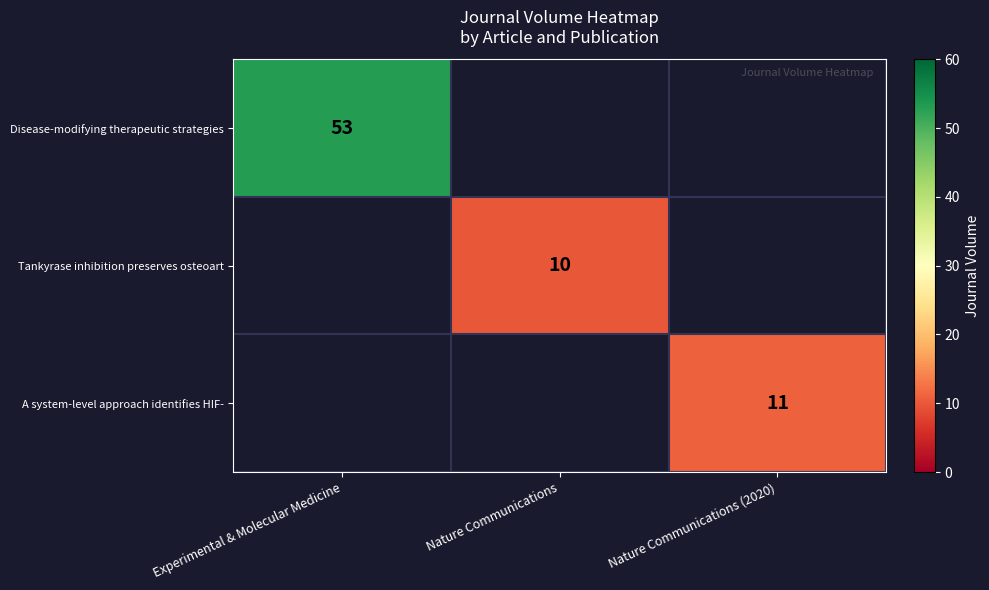

Which label corresponds to the largest value in the chart?

Experimental & Molecular Medicine